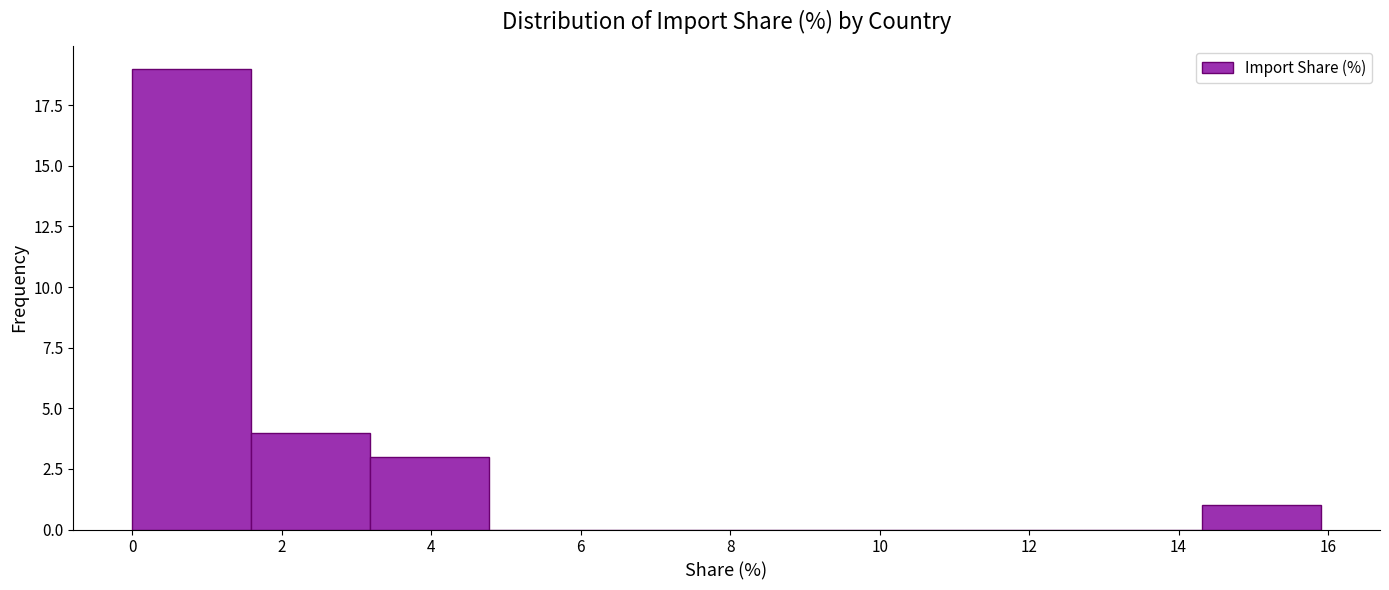

Over which range of the x-axis is the bar tallest?

0.0 to 1.6